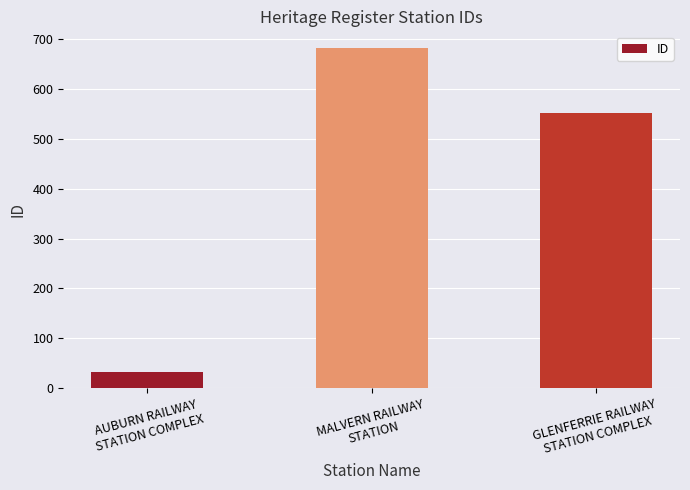

Is it true that the value at GLENFERRIE RAILWAY
STATION COMPLEX is 552?

True